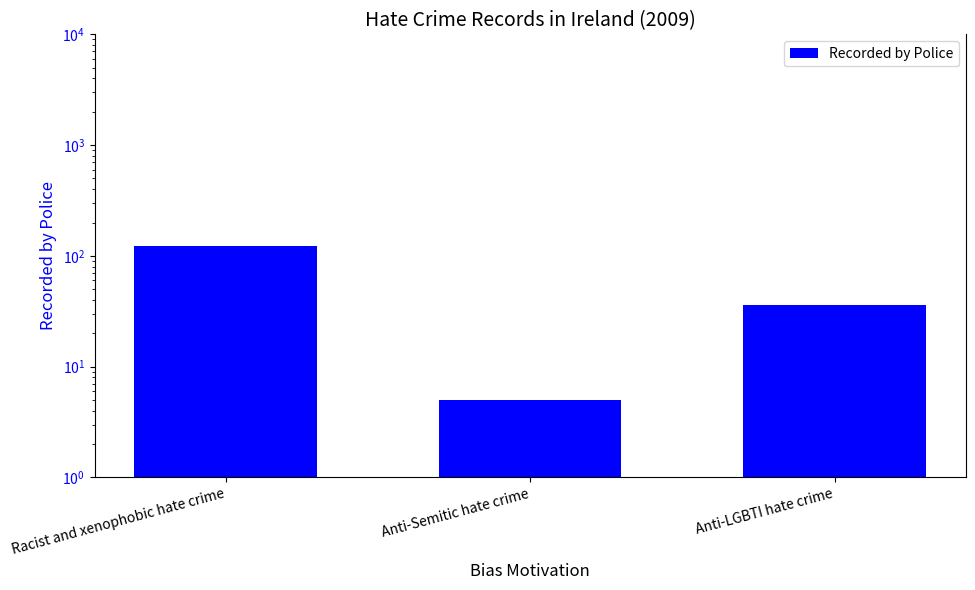

How many values are between 5 and 123?

3